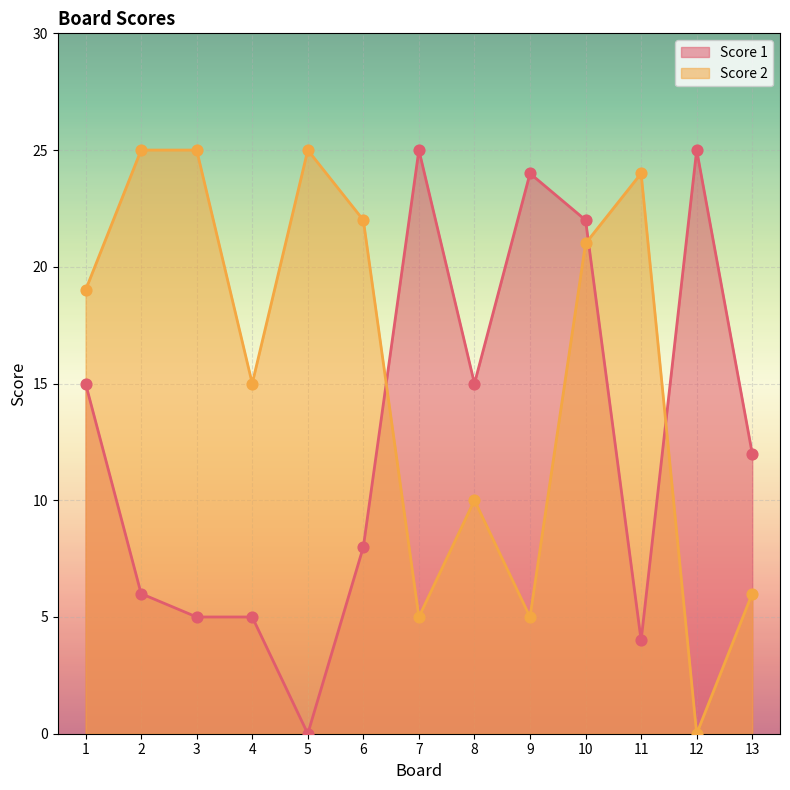

Is the value of Score 2 at 12 greater than the value of Score 1 at 7?

No